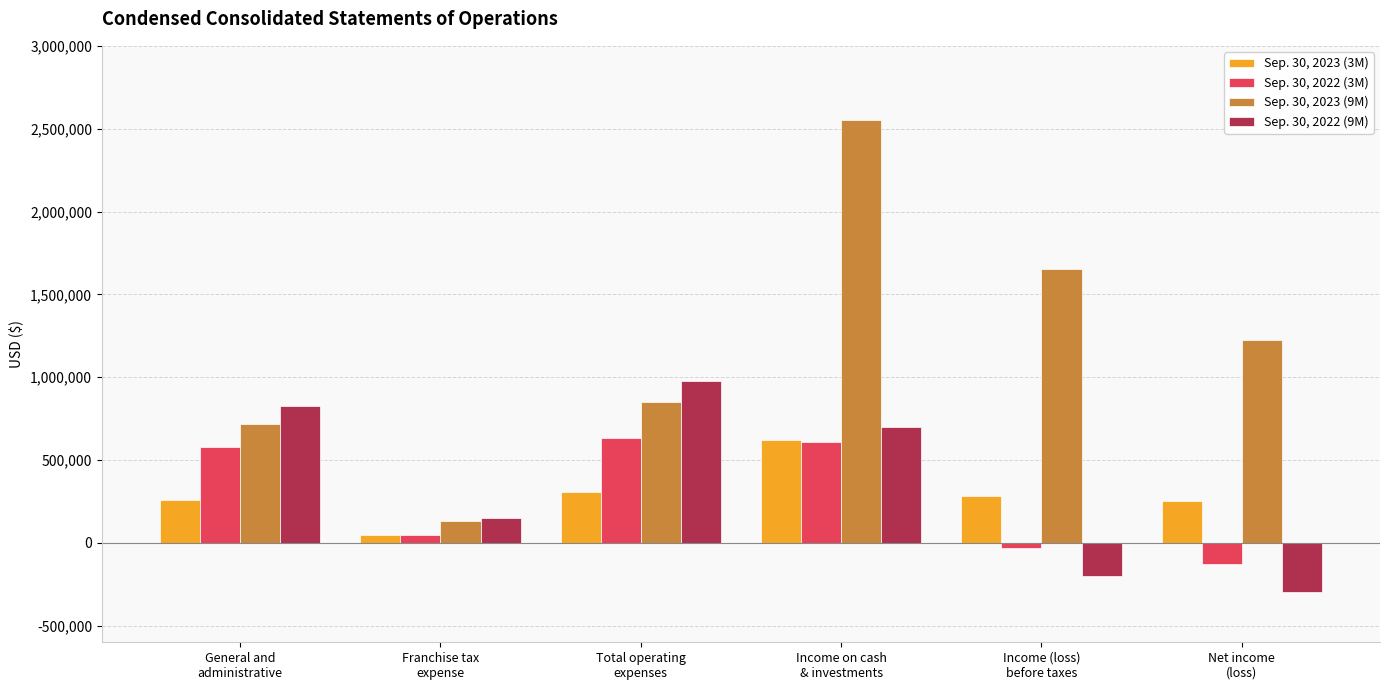

What is the greatest value displayed?

2550909